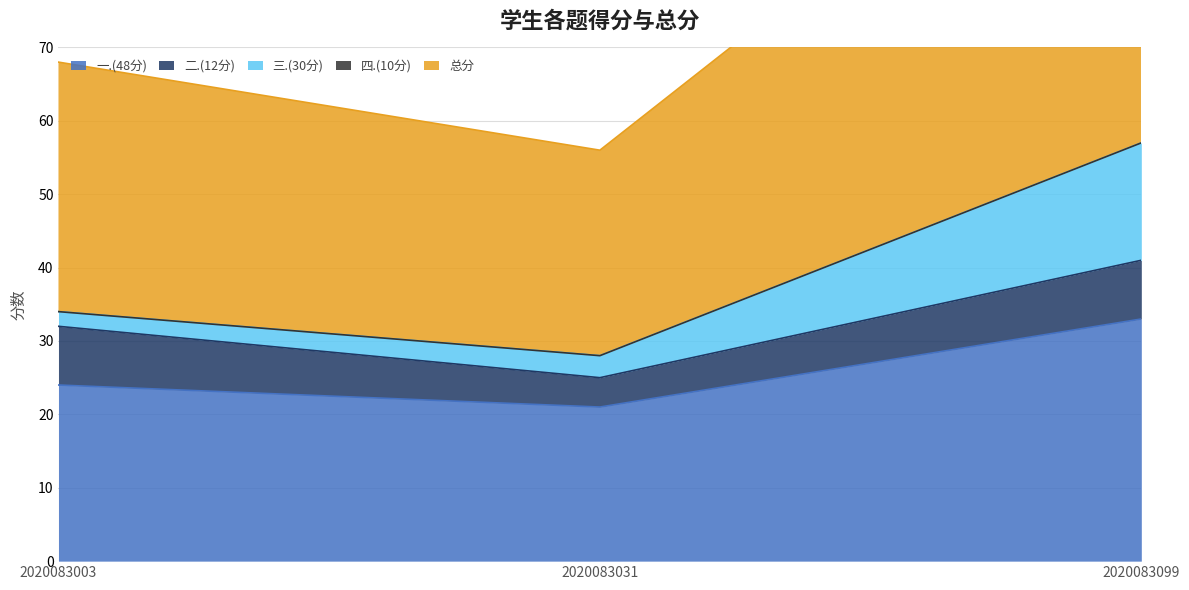

The 一.(48分) series shows 24 at 2020083003. True or false?

True